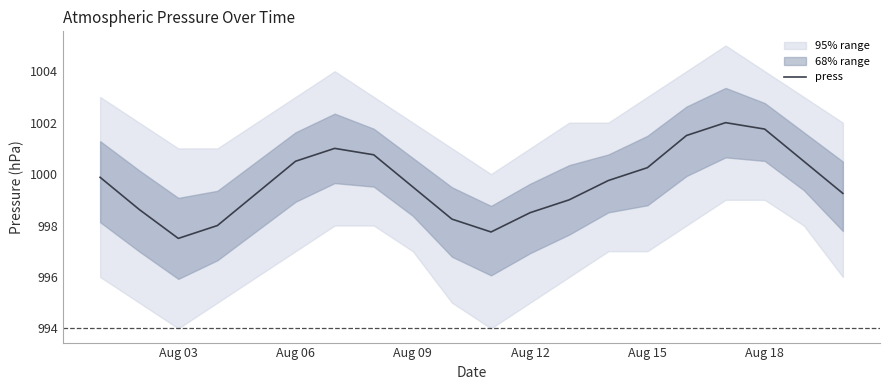

What is the difference between the maximum and minimum values?

4.5